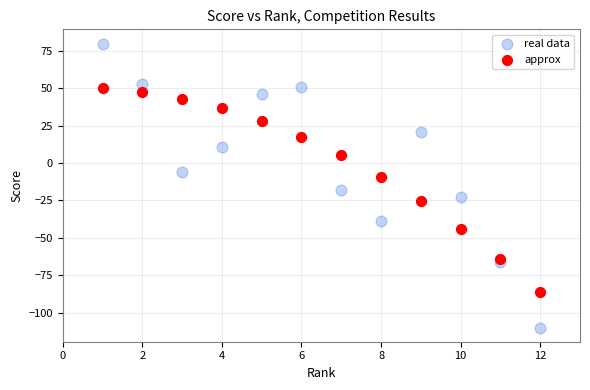

Which series contains the lowest Y value?

real data